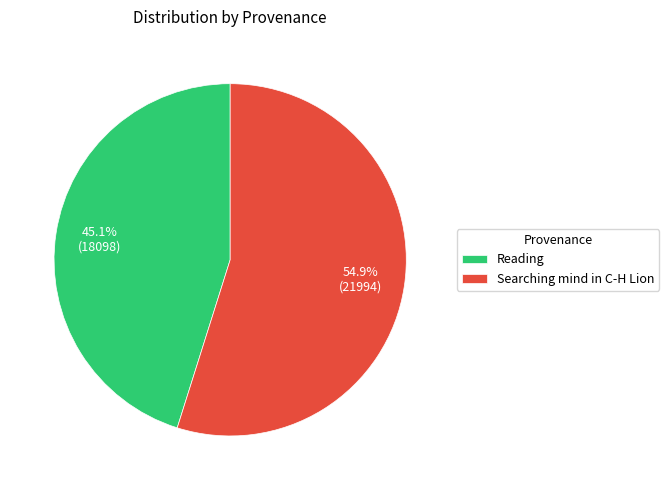

What is the majority slice?

Searching mind in C-H Lion